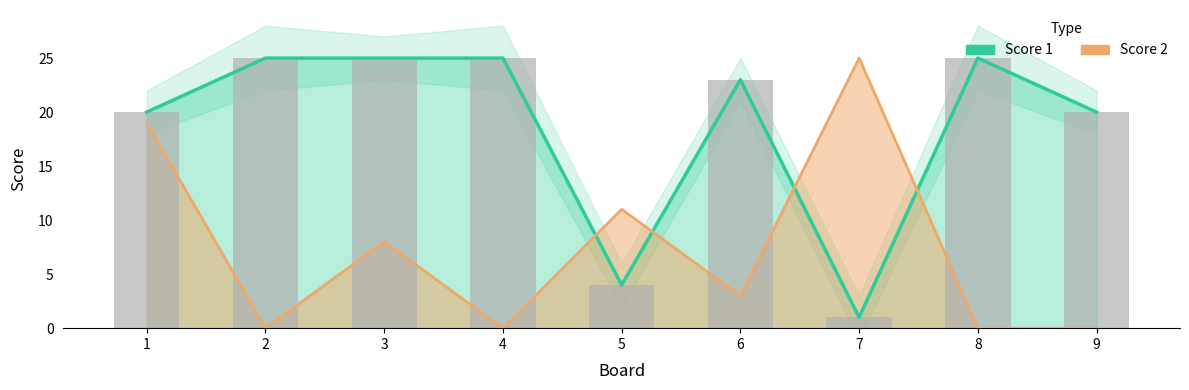

How many groups of bars are there?

9